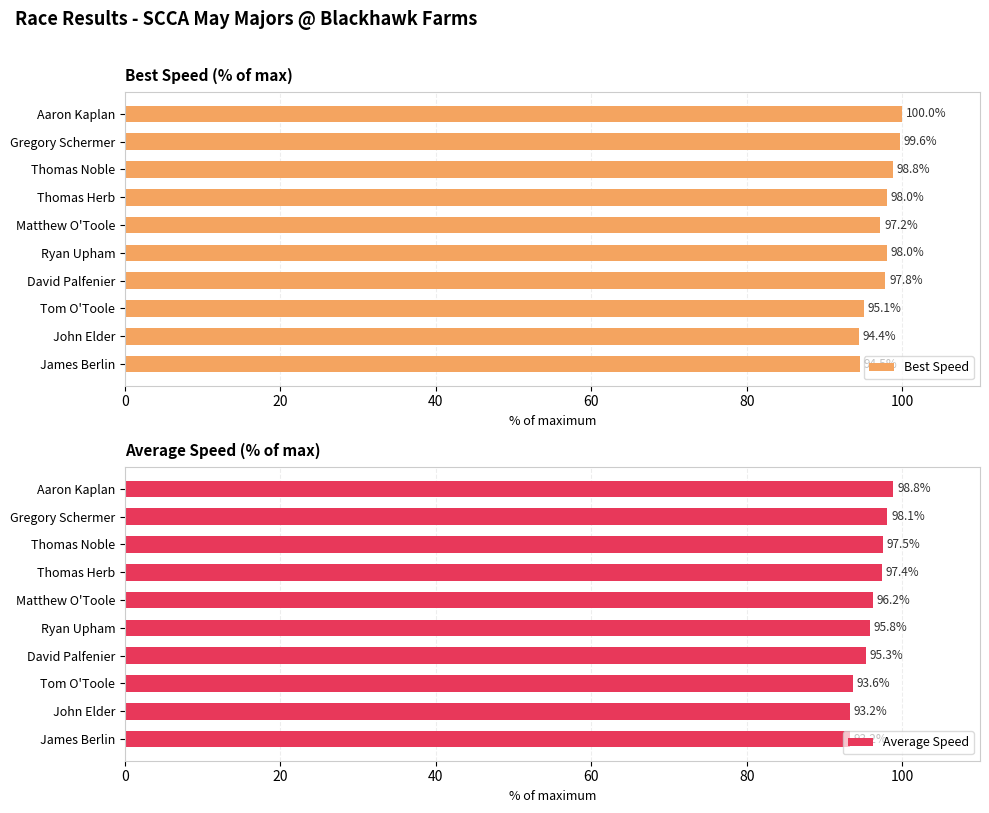

What is the minimum value shown in the chart?

93.2